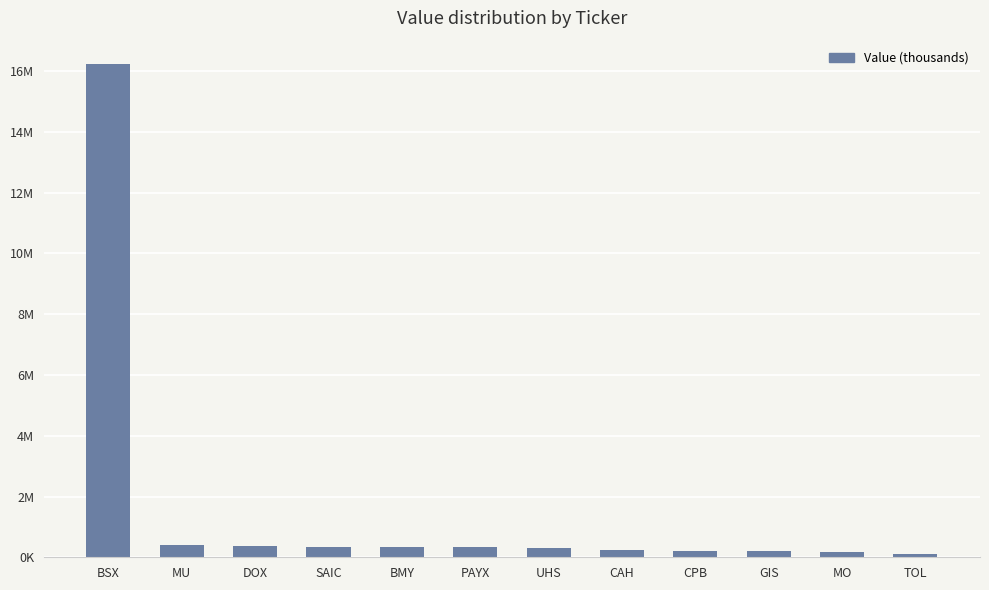

What is the smallest value displayed?

92926